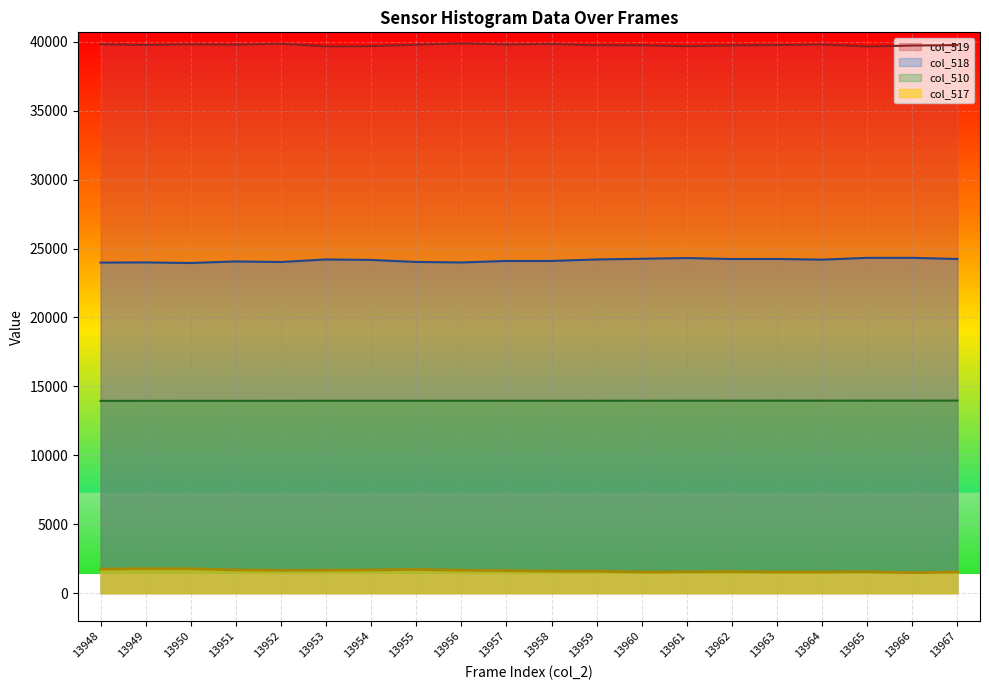

At which label is col_510 closest to 13957?

13957